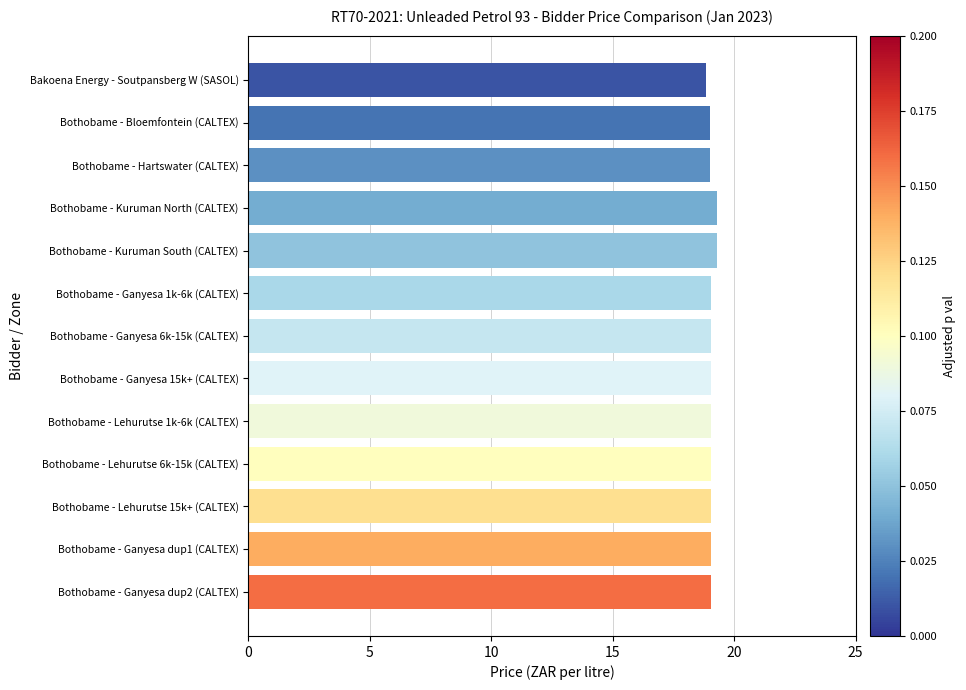

What is the label of the 10th bar from the bottom?

Bothobame - Kuruman North (CALTEX)